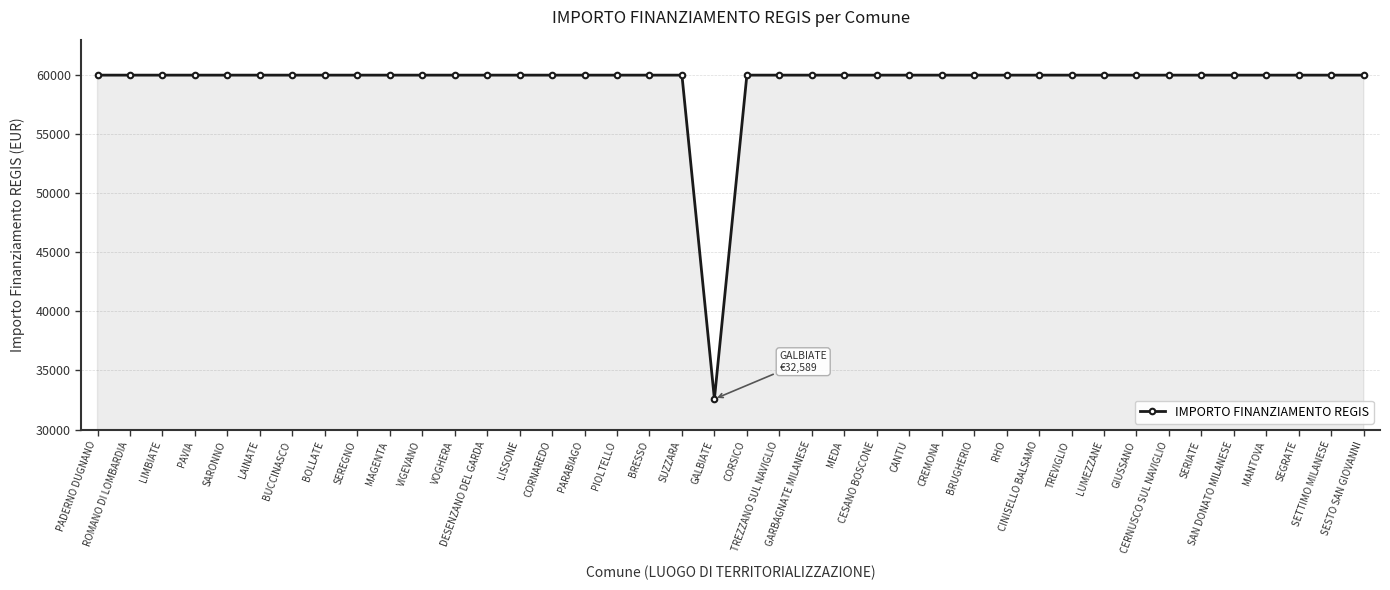

What is the sum of all values?

2371263